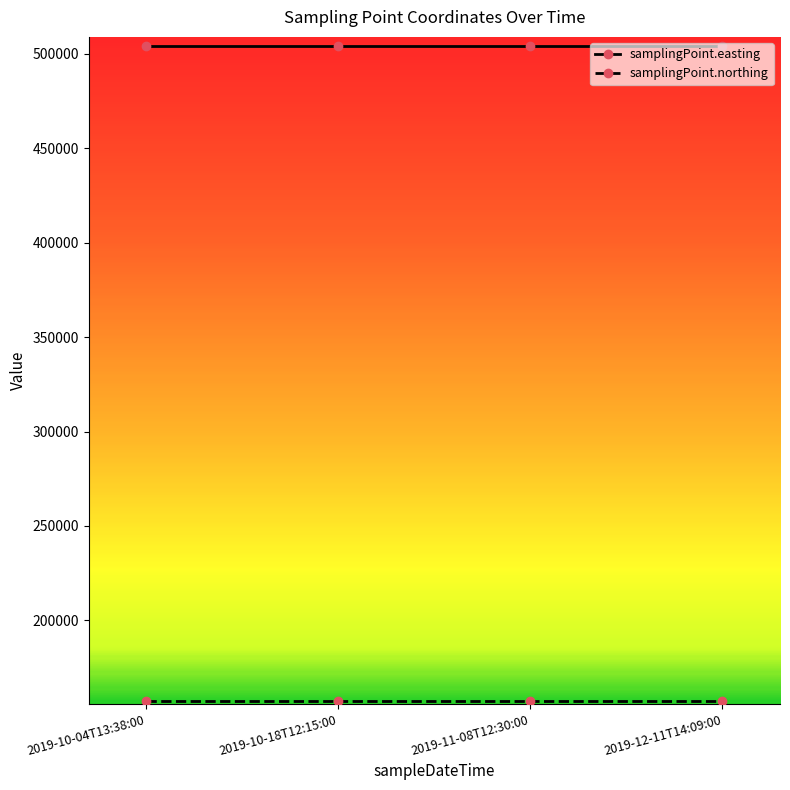

At how many categories does at least one series exceed 377619?

4